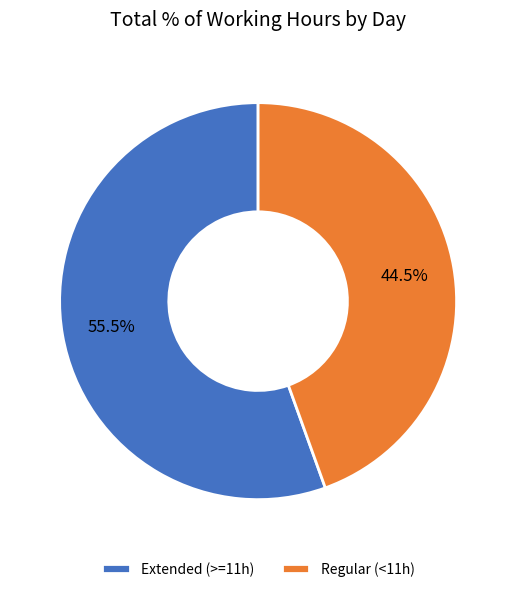

Which has a higher value, Regular (<11h) or Extended (>=11h)?

Extended (>=11h)